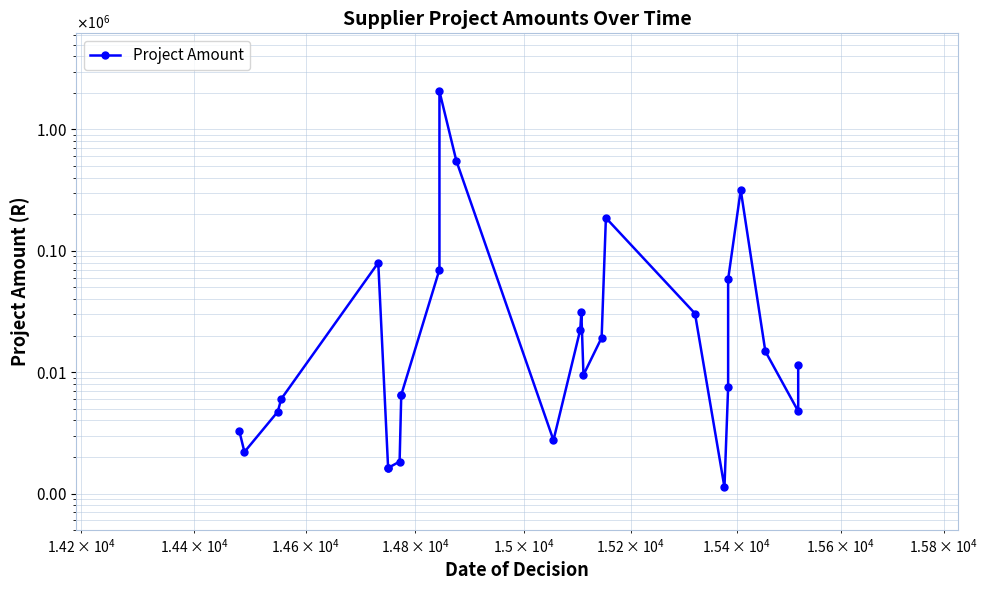

Reading left to right, list all the values displayed in this chart.

3250.0	2200.0	4730.0	6000.0	79800.0	1625.0	1625.0	1833.2	6500.0	6500.0	70000.0	2066887.3	553624.0	2750.0	22400.0	31350.0	9500.0	19227.2	186844.9	30439.9	1125.0	7500.0	58250.0	317500.0	14859.7	4765.2	11400.0